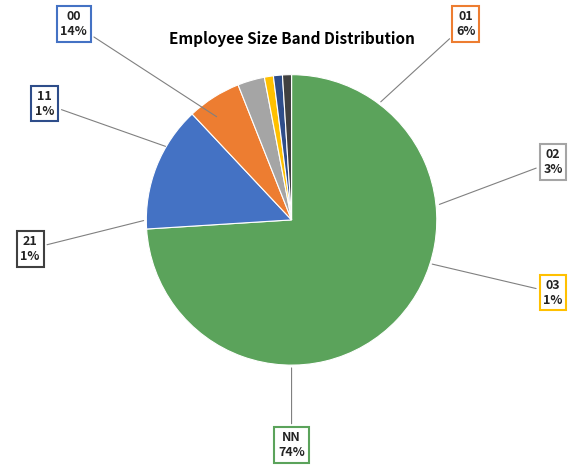

Which has a higher value, 03 or 01?

01